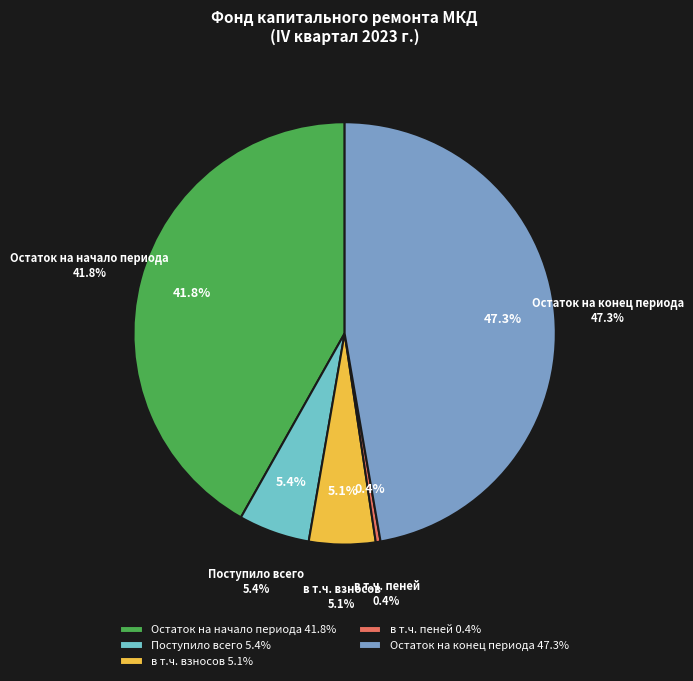

What is the largest slice in the pie chart?

Остаток на конец периода